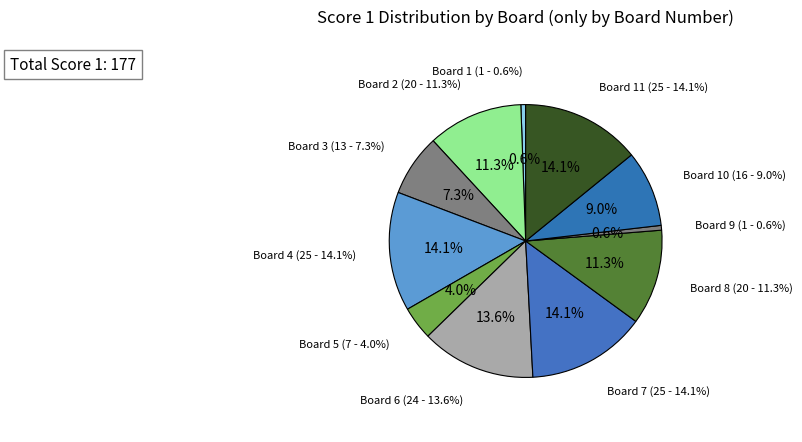

Is there any slice that represents more than half of the pie?

No